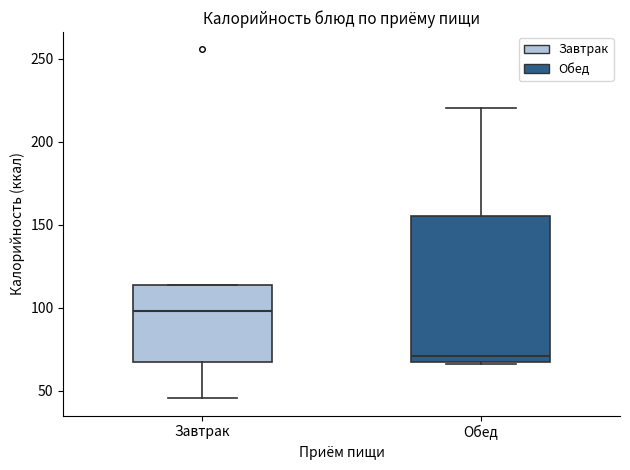

Comparing the boxes themselves (not the whiskers), which one is the tallest?

Обед